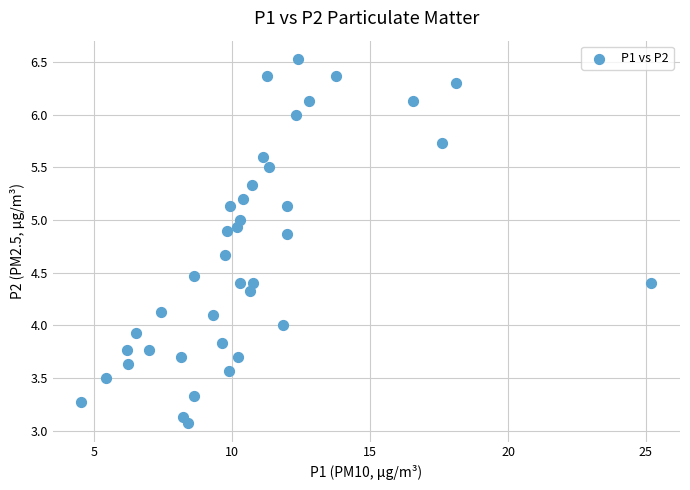

What is the range of Y values (max minus min)?

3.5